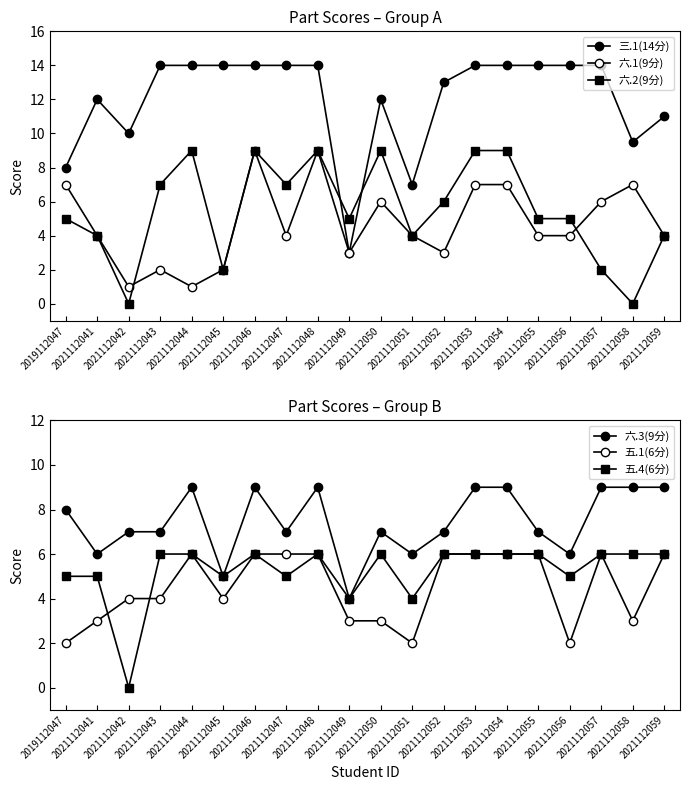

At which category is the sum across all series the highest?

2021112046